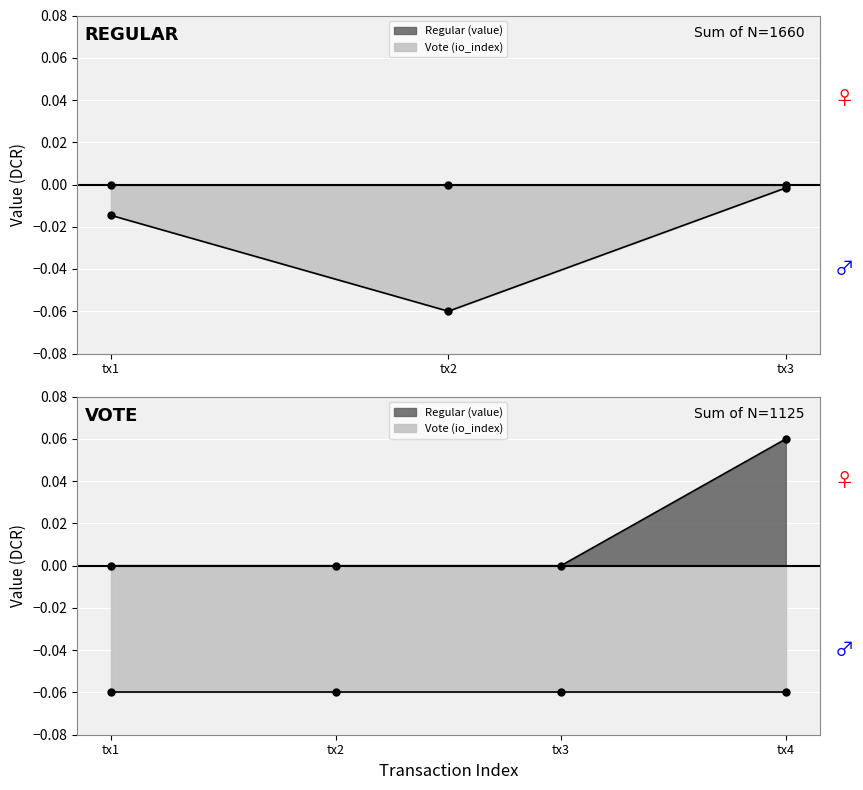

Which has a higher value, tx3 or tx1?

tx3